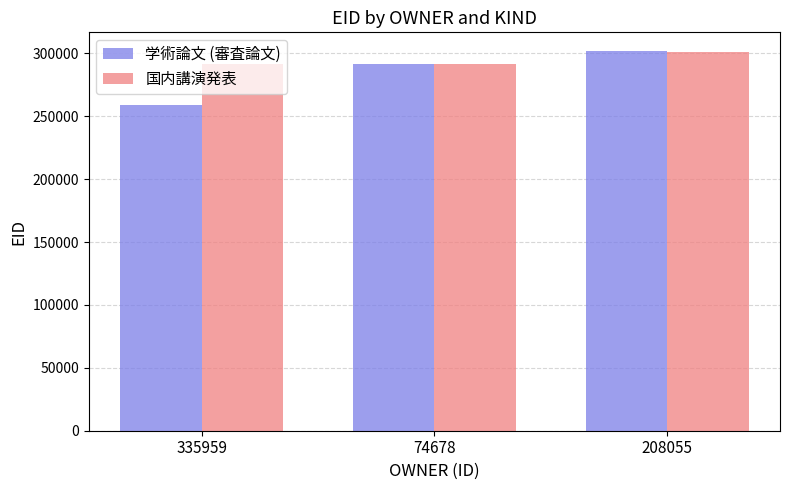

Which series changed the most between 335959 and 74678?

学術論文 (審査論文)